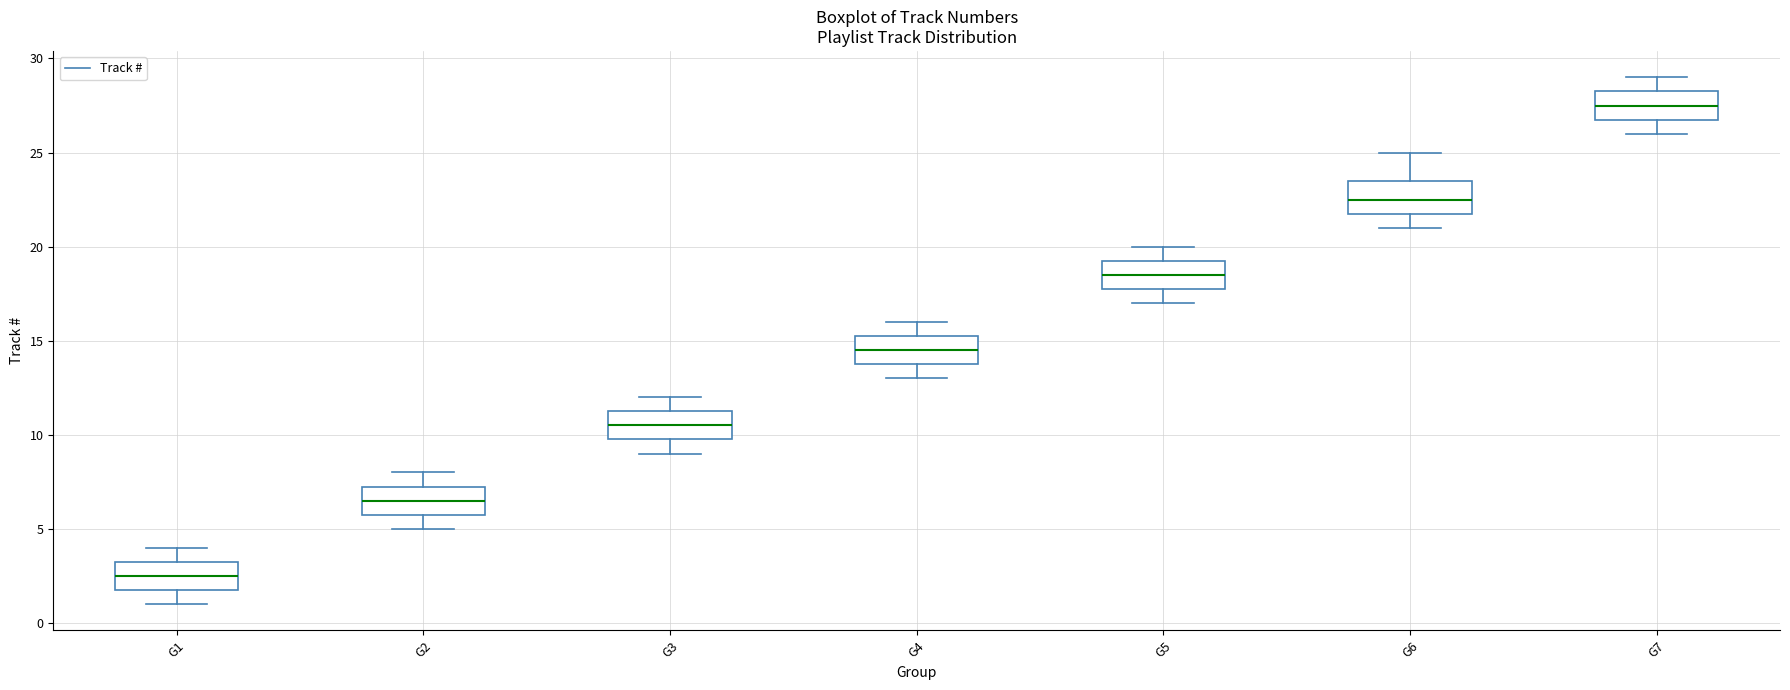

Reading left to right, read every box against the y-axis: the position of its median line, the range the box covers, and the ends of its whiskers. The values are not printed on the chart, so give them approximately, as read against the axis.

G1: median 2.5, box 2.0 to 3.5, whiskers 1.0 to 4.0
G2: median 6.5, box 6.0 to 7.5, whiskers 5.0 to 8.0
G3: median 10.5, box 10.0 to 11.5, whiskers 9.0 to 12.0
G4: median 14.5, box 14.0 to 15.5, whiskers 13.0 to 16.0
G5: median 18.5, box 18.0 to 19.5, whiskers 17.0 to 20.0
G6: median 22.5, box 22.0 to 23.5, whiskers 21.0 to 25.0
G7: median 27.5, box 27.0 to 28.5, whiskers 26.0 to 29.0